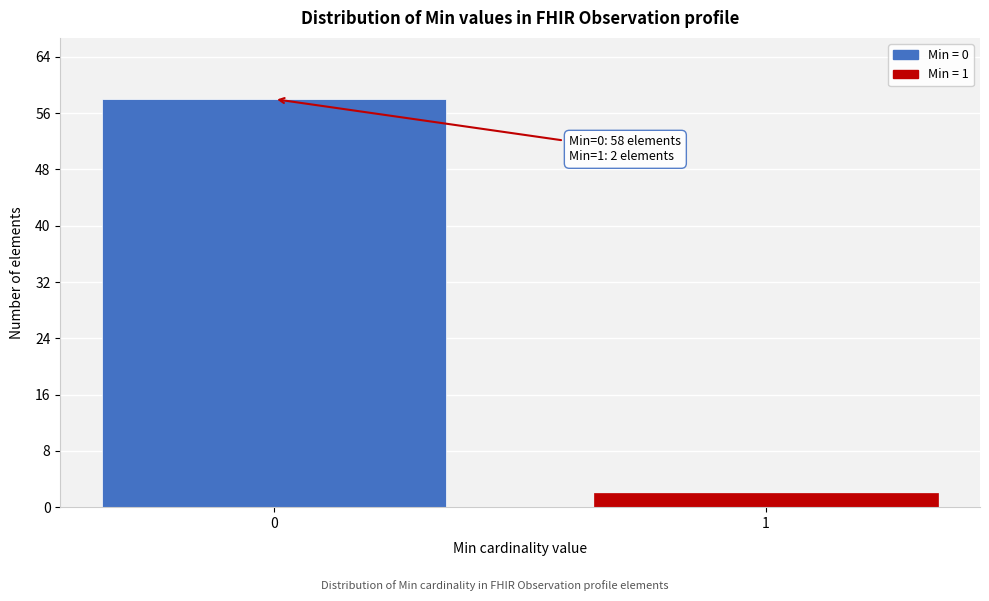

Reading right to left, list all the values displayed in this chart.

2	58